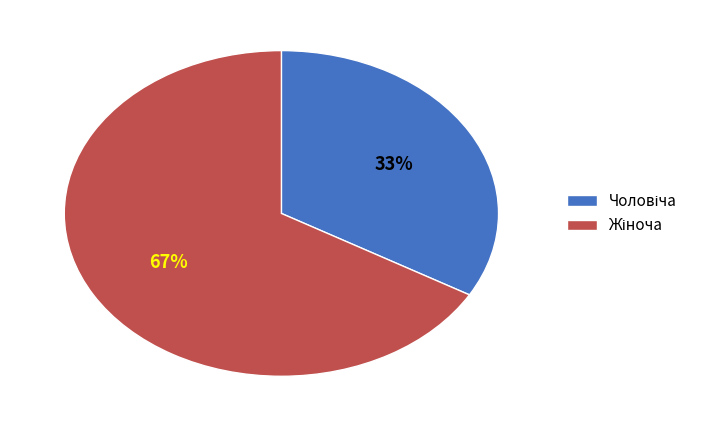

To the nearest percent, what is the average slice percentage?

50%